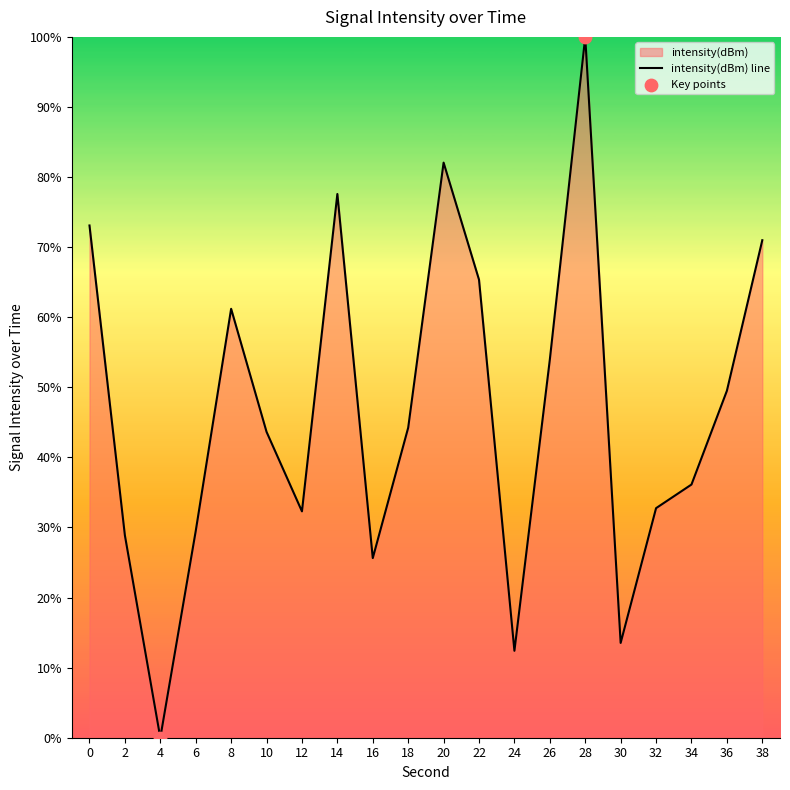

What is the ratio of the value at 18 to the value at 2?

1.5